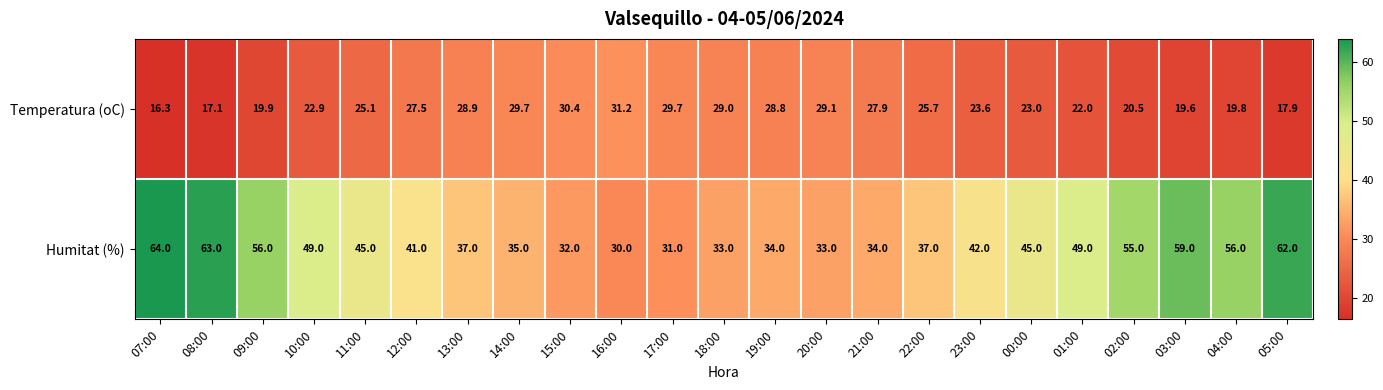

At how many categories does at least one series exceed 38?

13